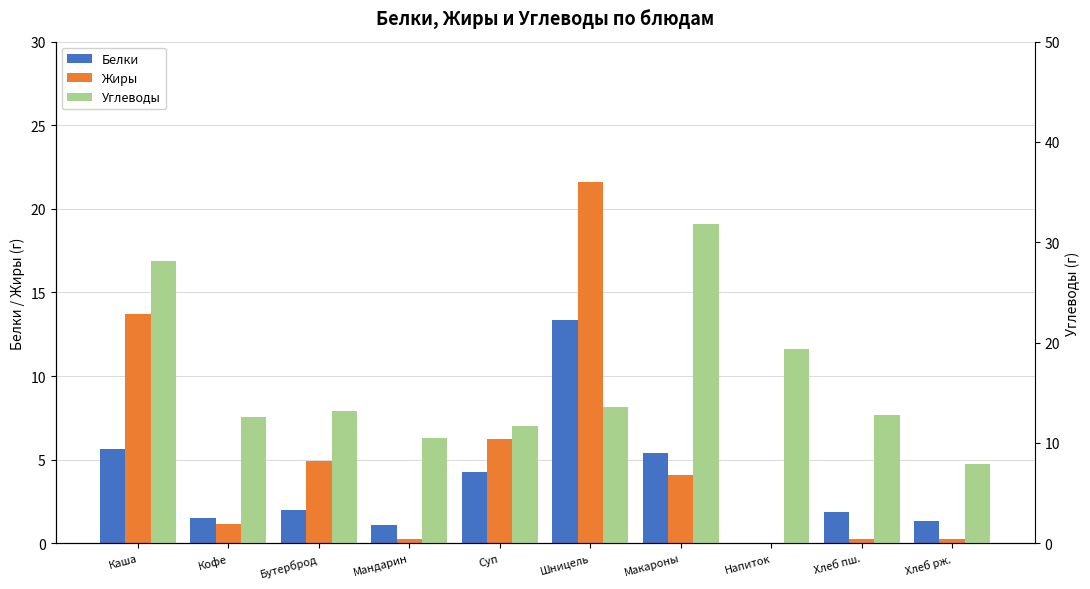

How many groups of bars are there?

10